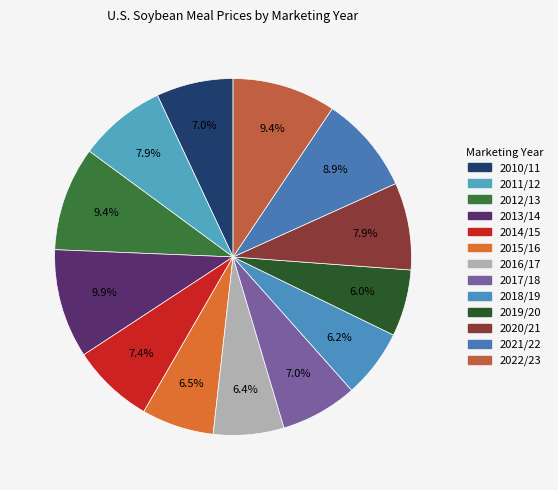

Count the number of slices in the pie.

13